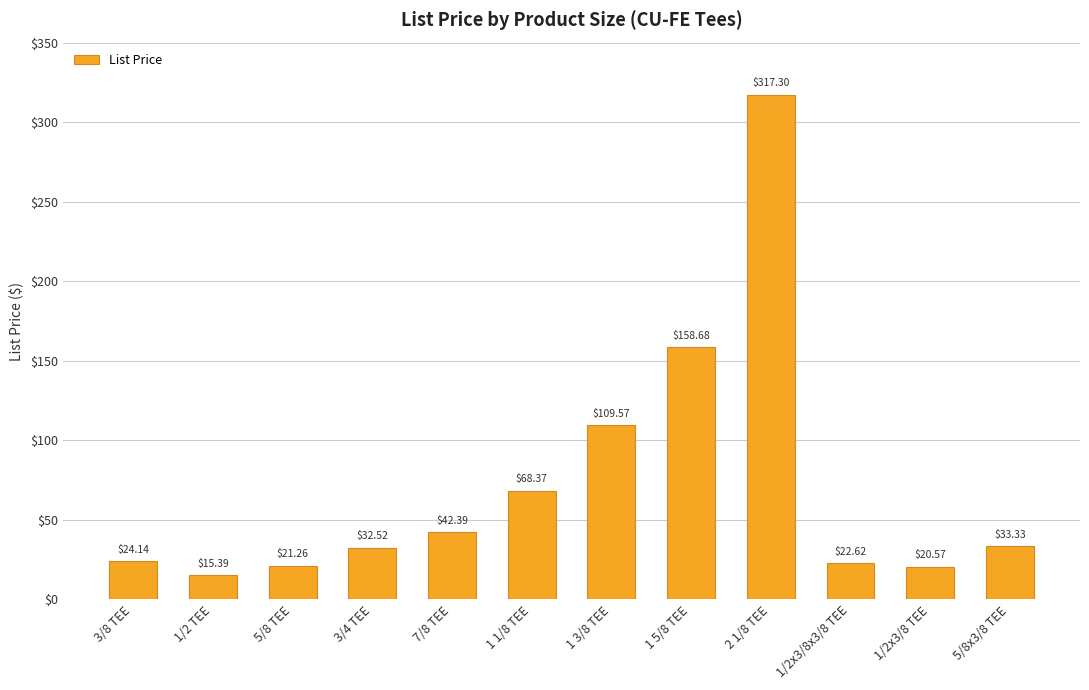

What is the label of the 7th bar from the right?

1 1/8 TEE